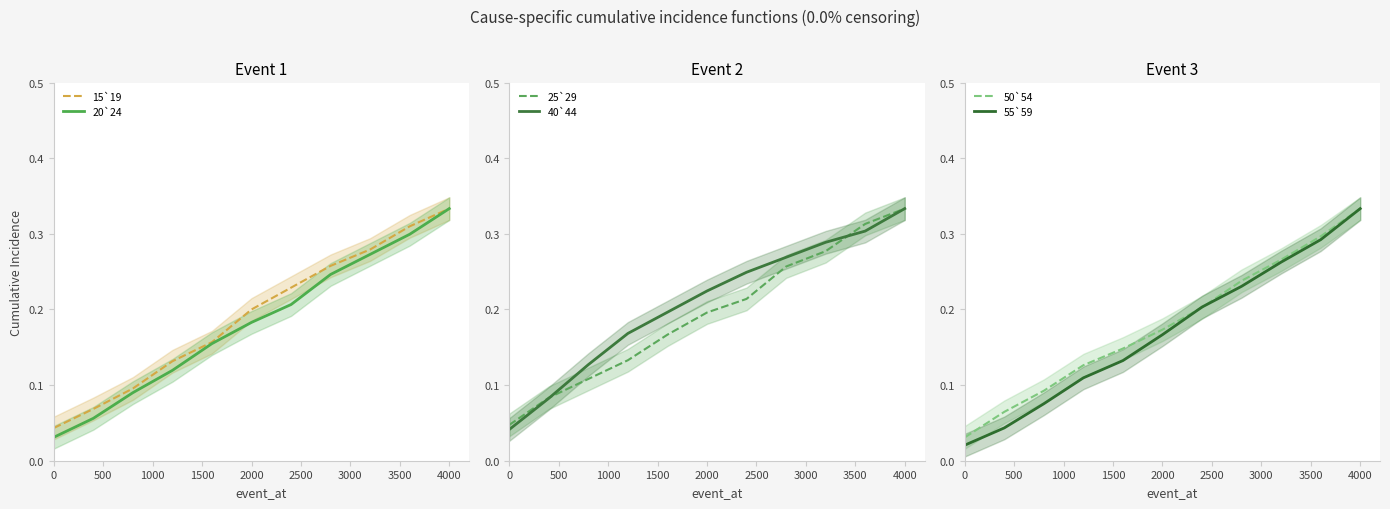

The value of 20`24 at 4000 is 0.2. True or false?

False